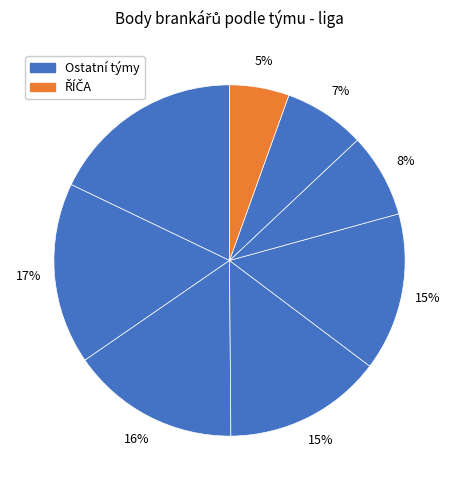

How many segments does this pie chart have?

8